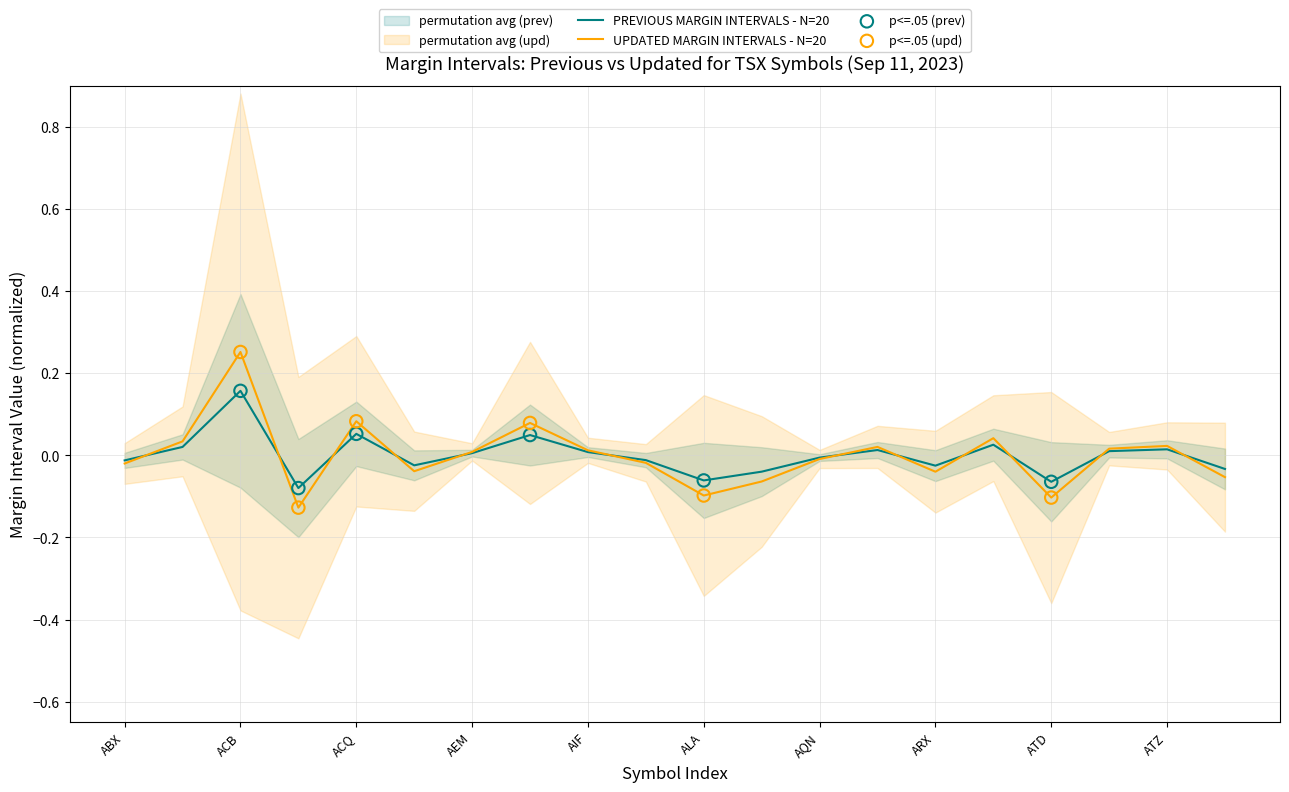

Which series has the widest spread of Y values?

UPDATED MARGIN INTERVALS